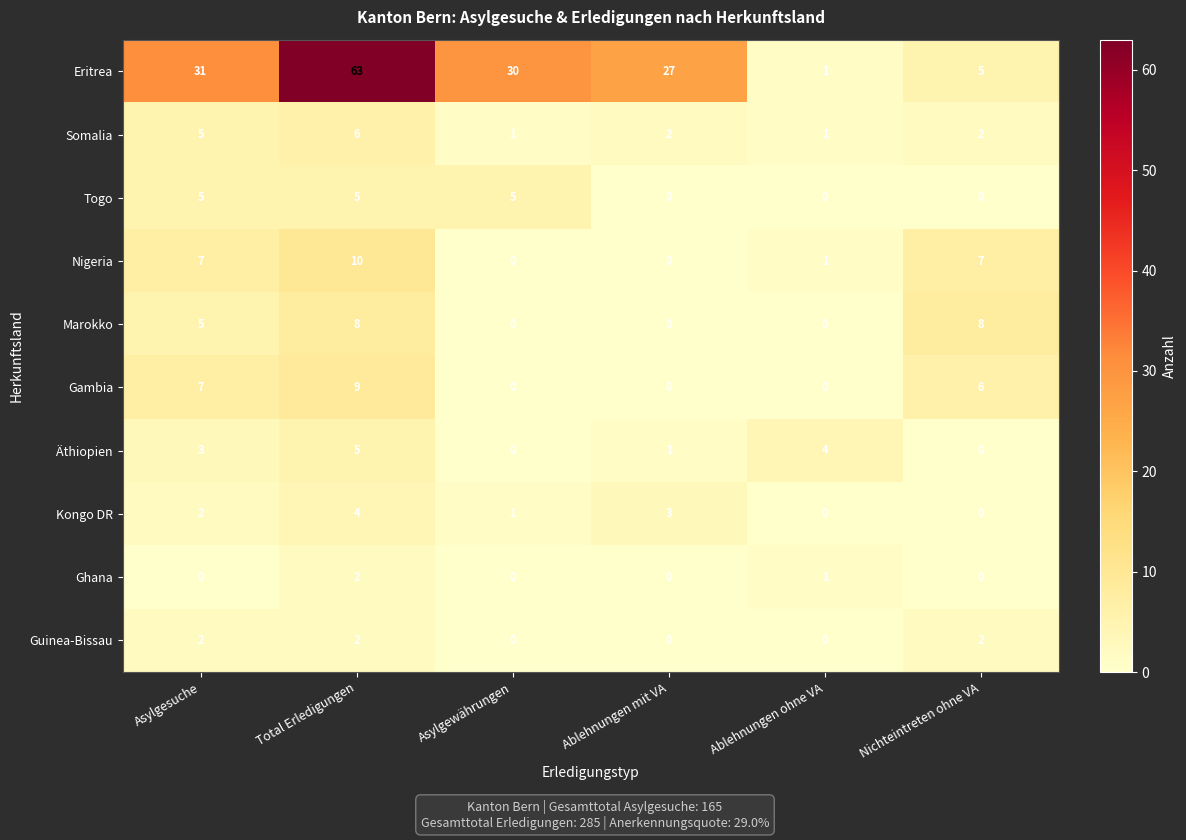

How many Togo values are between 0 and 5?

6